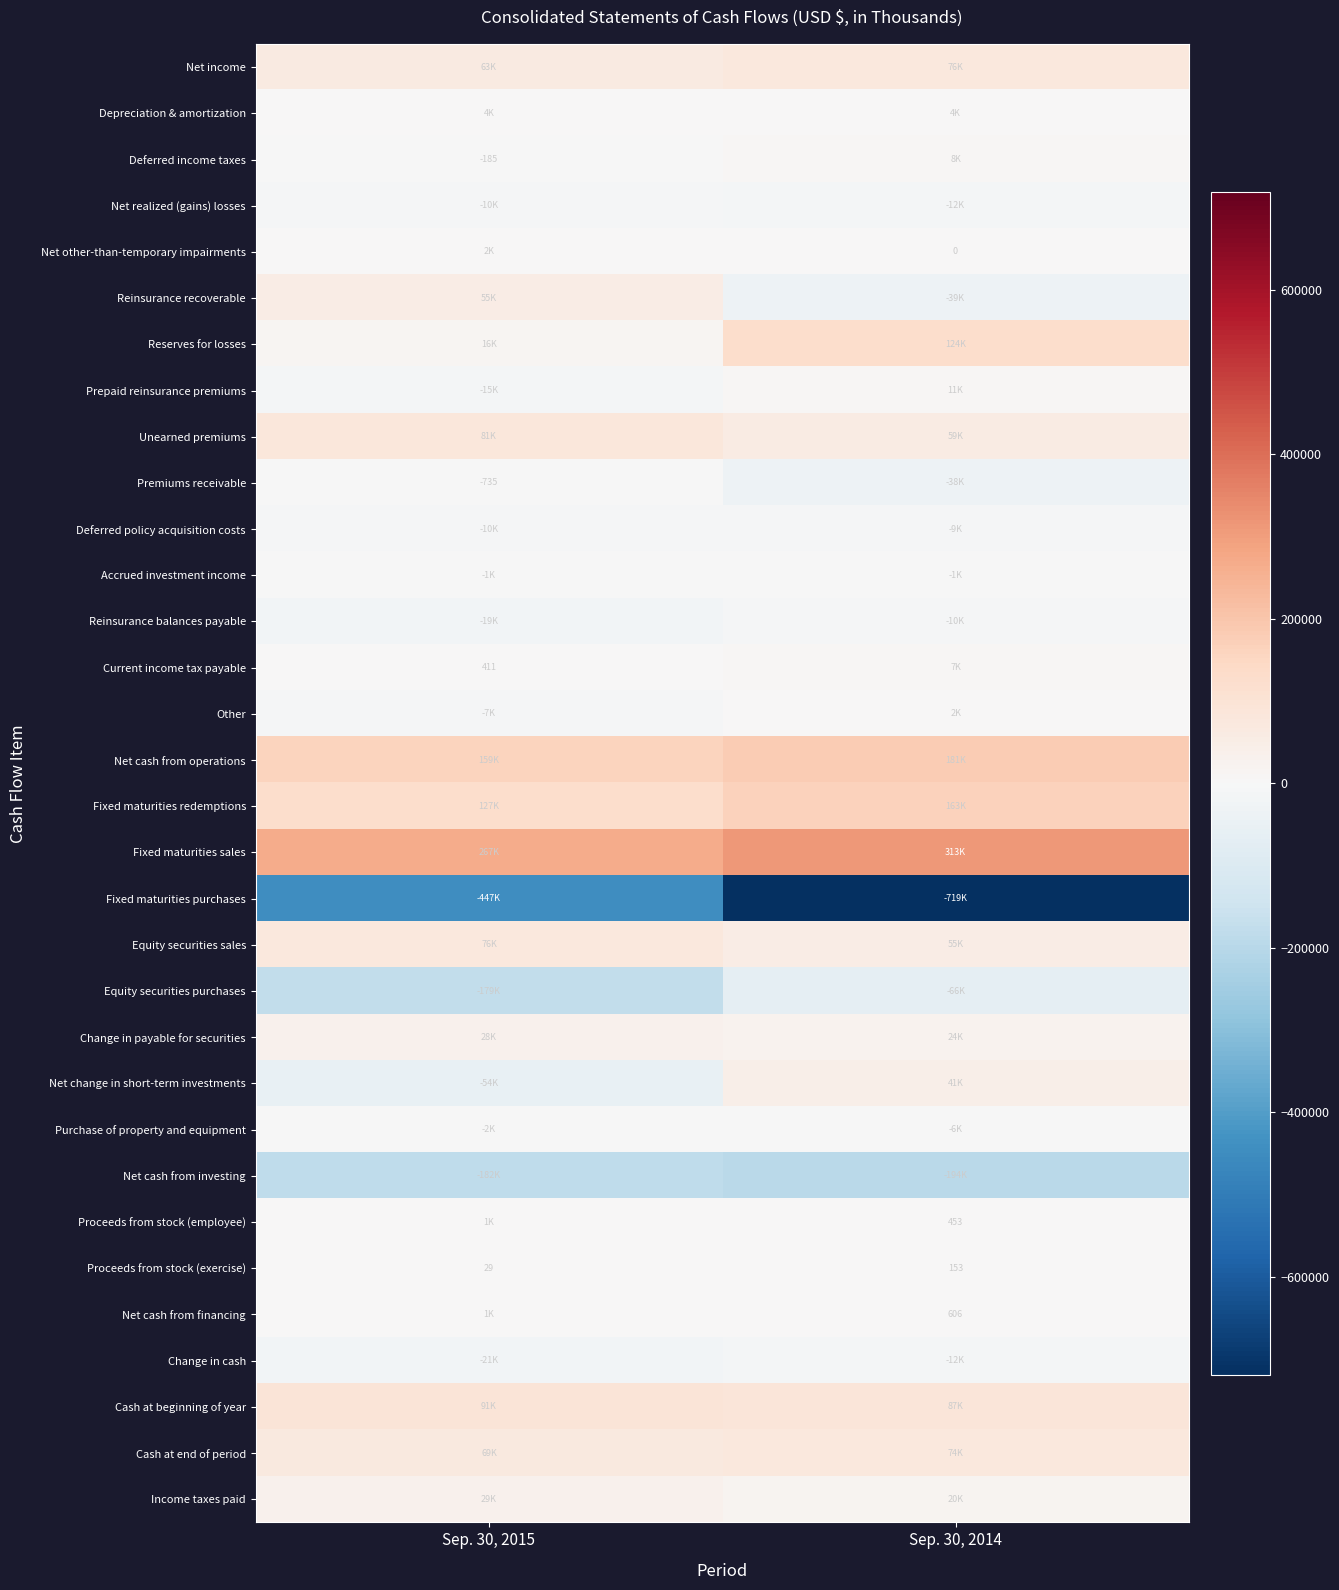

Is it true that Deferred income taxes equals -185 at Sep. 30, 2015?

True